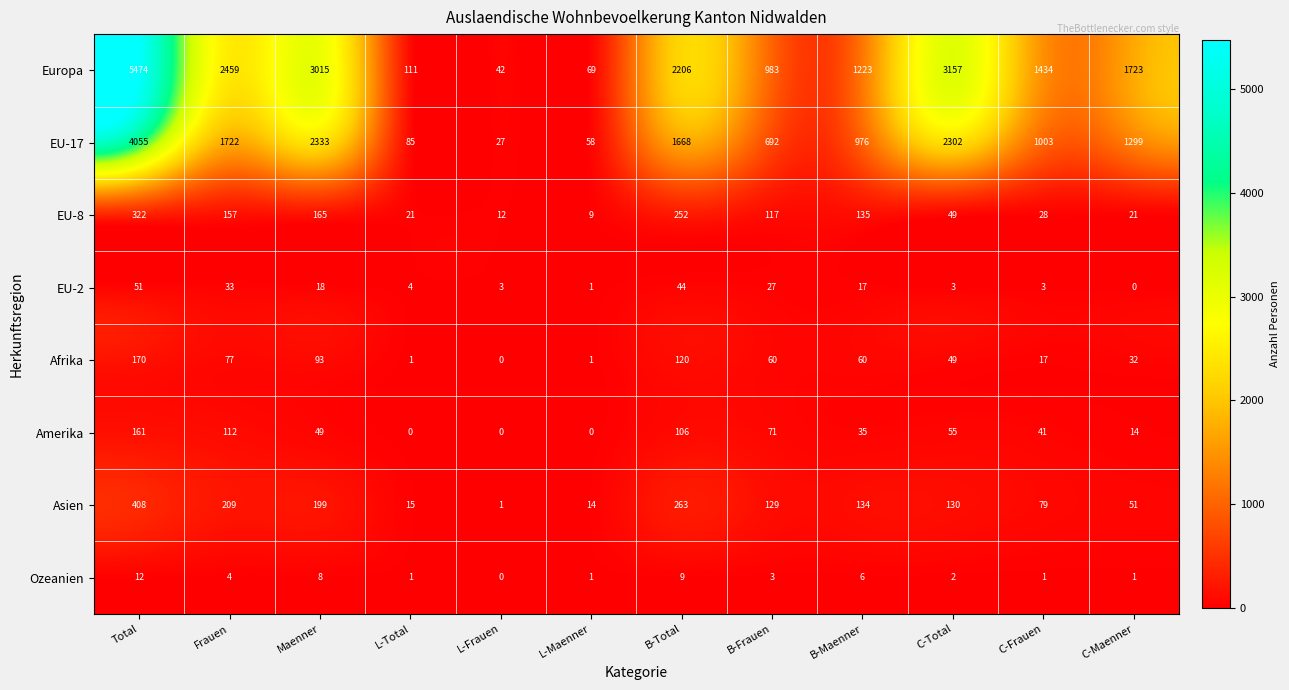

What is the difference between the maximum and minimum values in the EU-2 series?

51